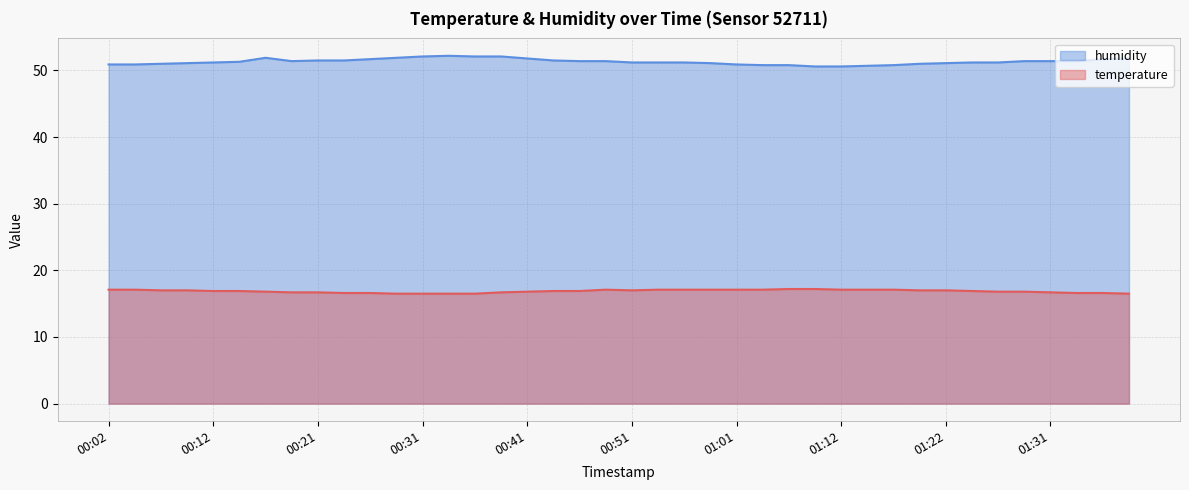

Is it true that humidity equals 84.8 at 01:09?

False